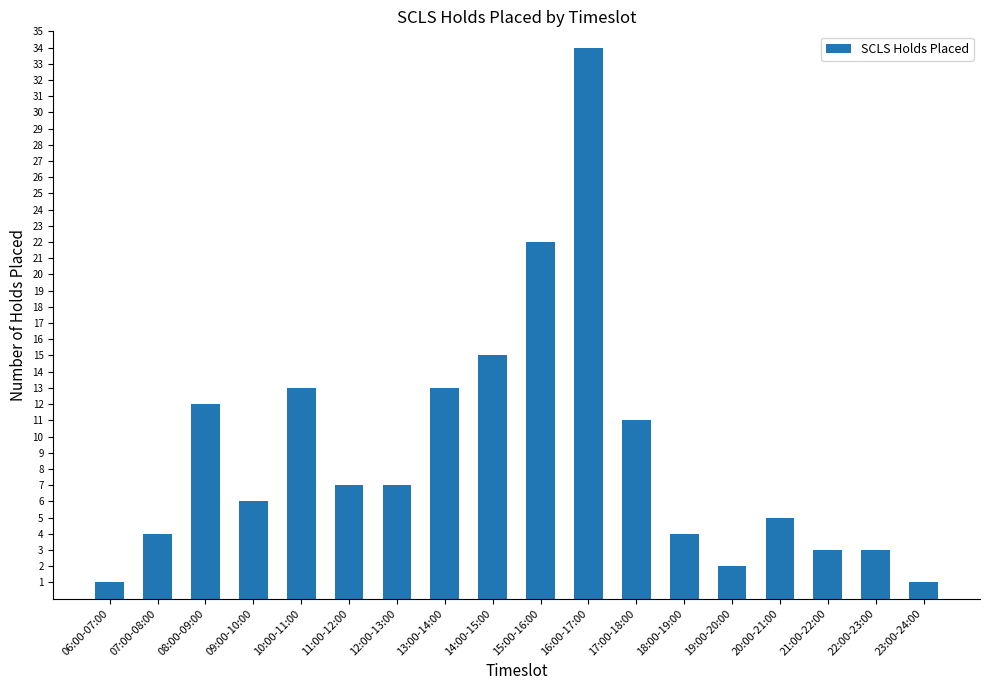

What is the label of the 18th bar from the right?

06:00-07:00